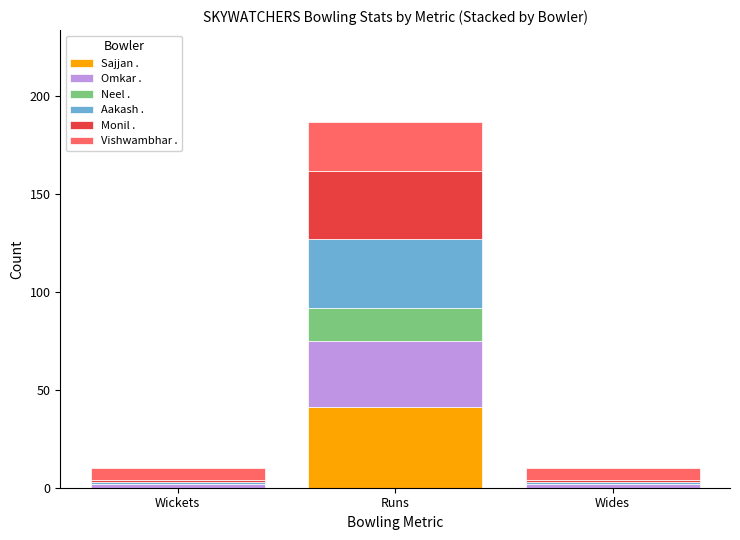

Is it true that Sajjan . equals 28 at Wides?

False